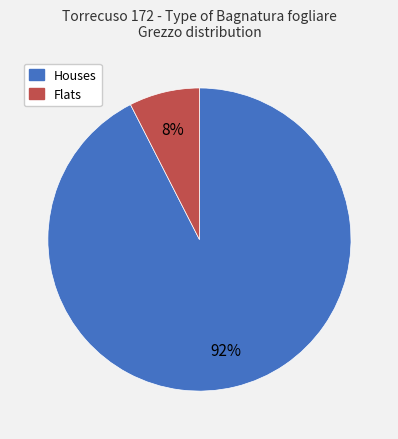

To the nearest percent, what is the average slice percentage?

50%